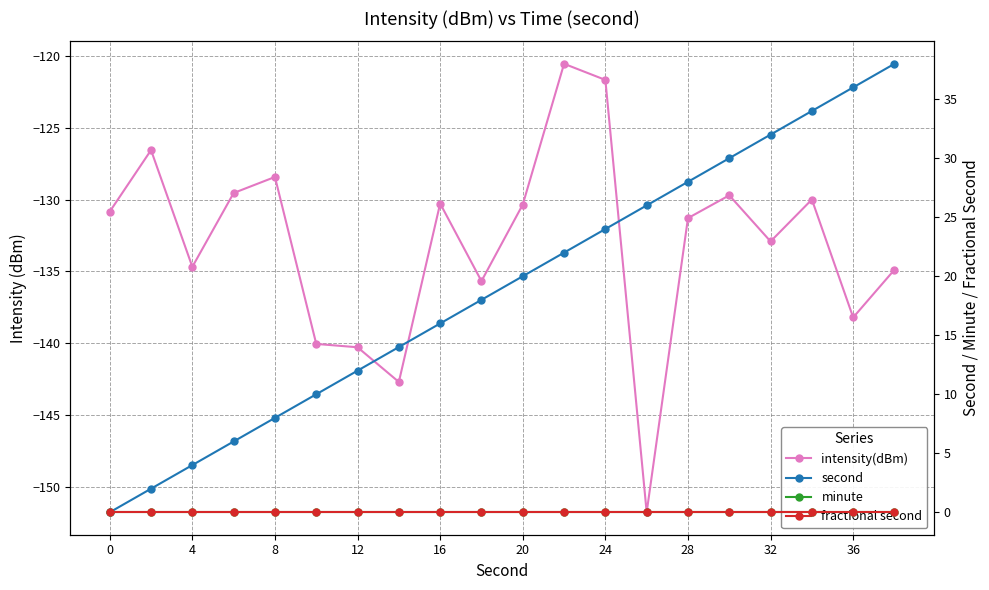

How many values in the intensity(dBm) series are below -130?

13